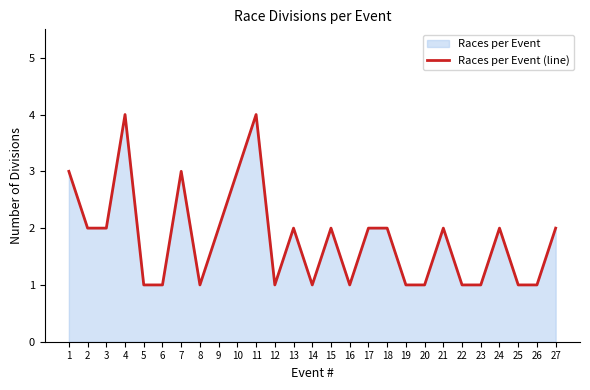

The chart shows a value of 0 at 20. True or false?

False